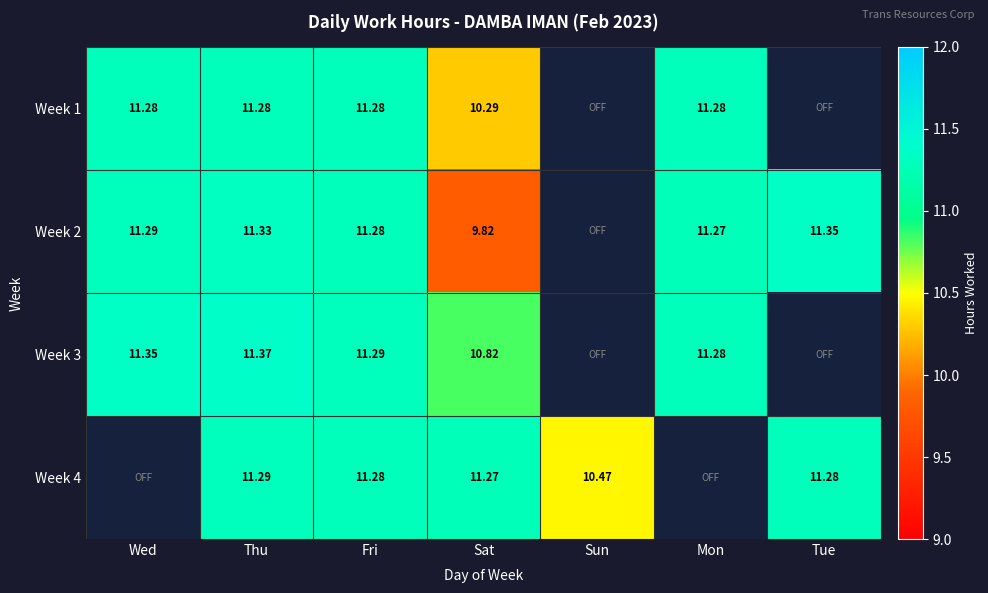

Rank the series by their maximum value, from lowest to highest.

Week 1, Week 4, Week 2, Week 3